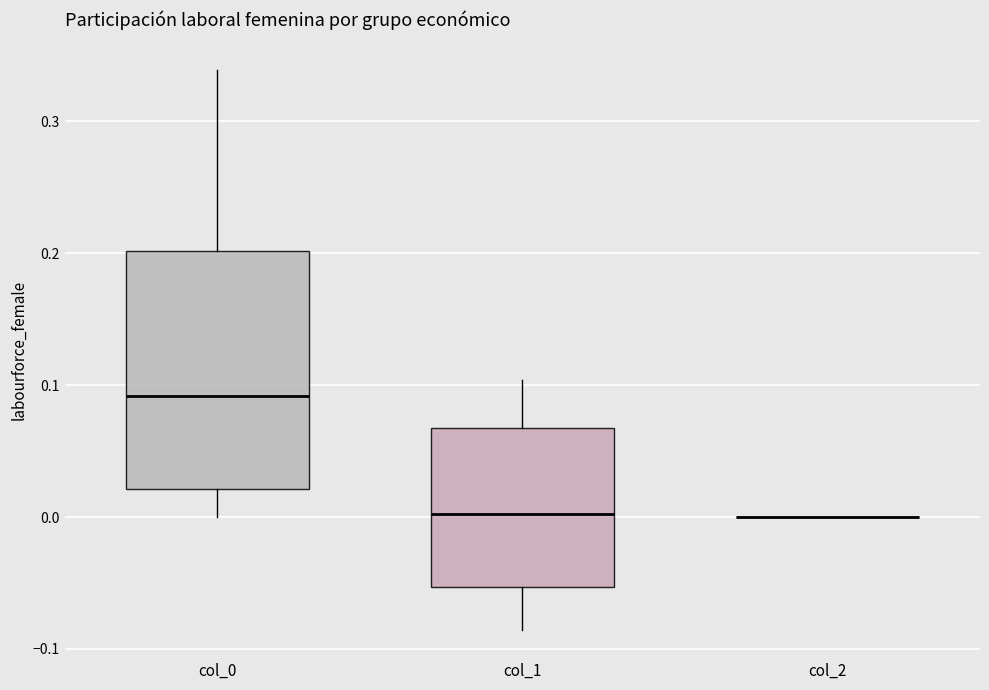

Reading left to right, read every box against the y-axis: the position of its median line, the range the box covers, and the ends of its whiskers. The values are not printed on the chart, so give them approximately, as read against the axis.

col_0: median 0.09, box 0.02 to 0.20, whiskers 0.00 to 0.34
col_1: median 0.00, box -0.05 to 0.07, whiskers -0.09 to 0.10
col_2: box collapsed to a line at 0.00, whiskers 0.00 to 0.00